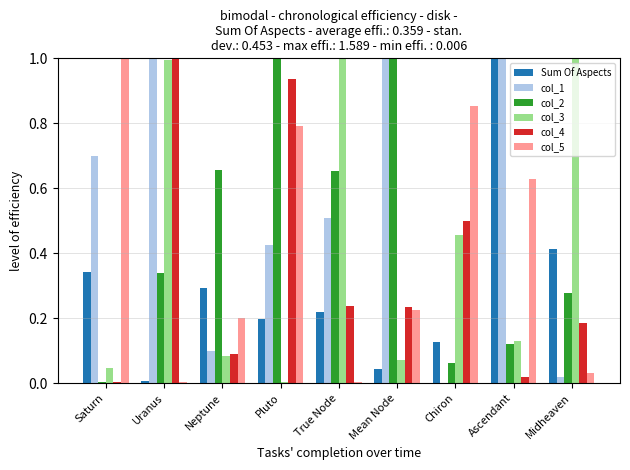

The col_3 series shows 0.0 at Saturn. True or false?

True